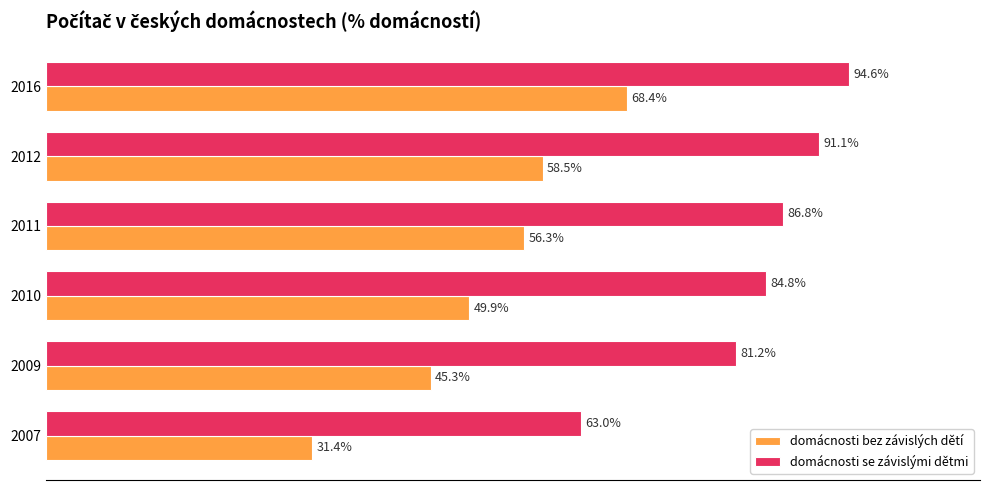

List the series in order of their overall mean, highest first.

domácnosti se závislými dětmi, domácnosti bez závislých dětí